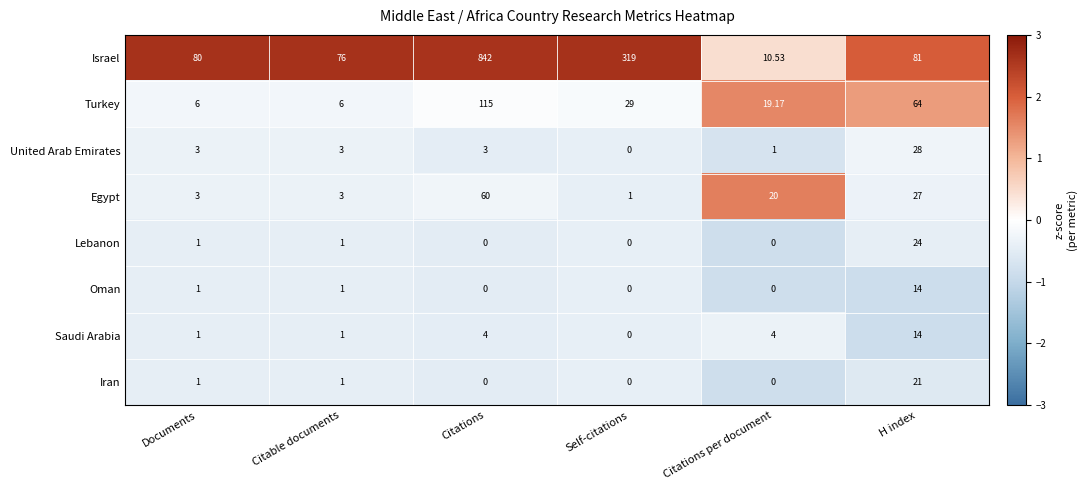

Which category has the lowest value in the Saudi Arabia series?

Self-citations